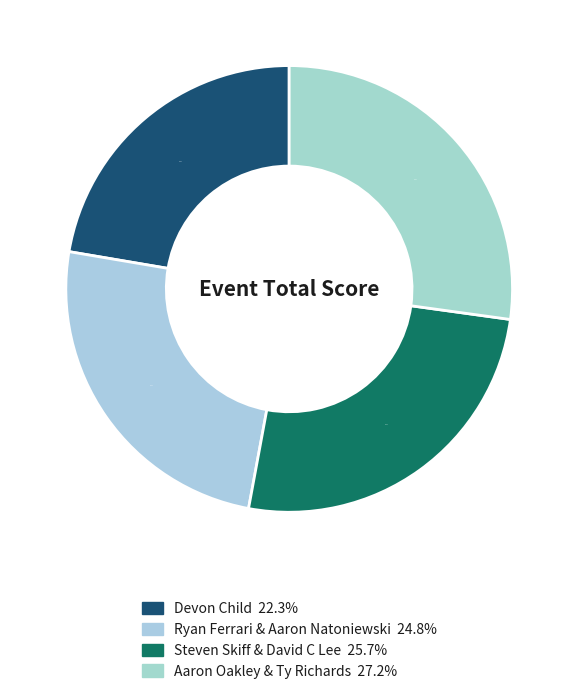

How many segments does this pie chart have?

4